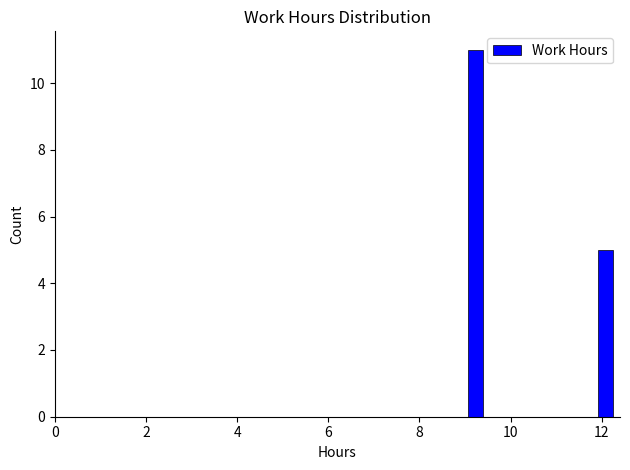

Around what value on the x-axis is the tallest bar? Give the approximate position of its centre, as read against the axis.

9.2